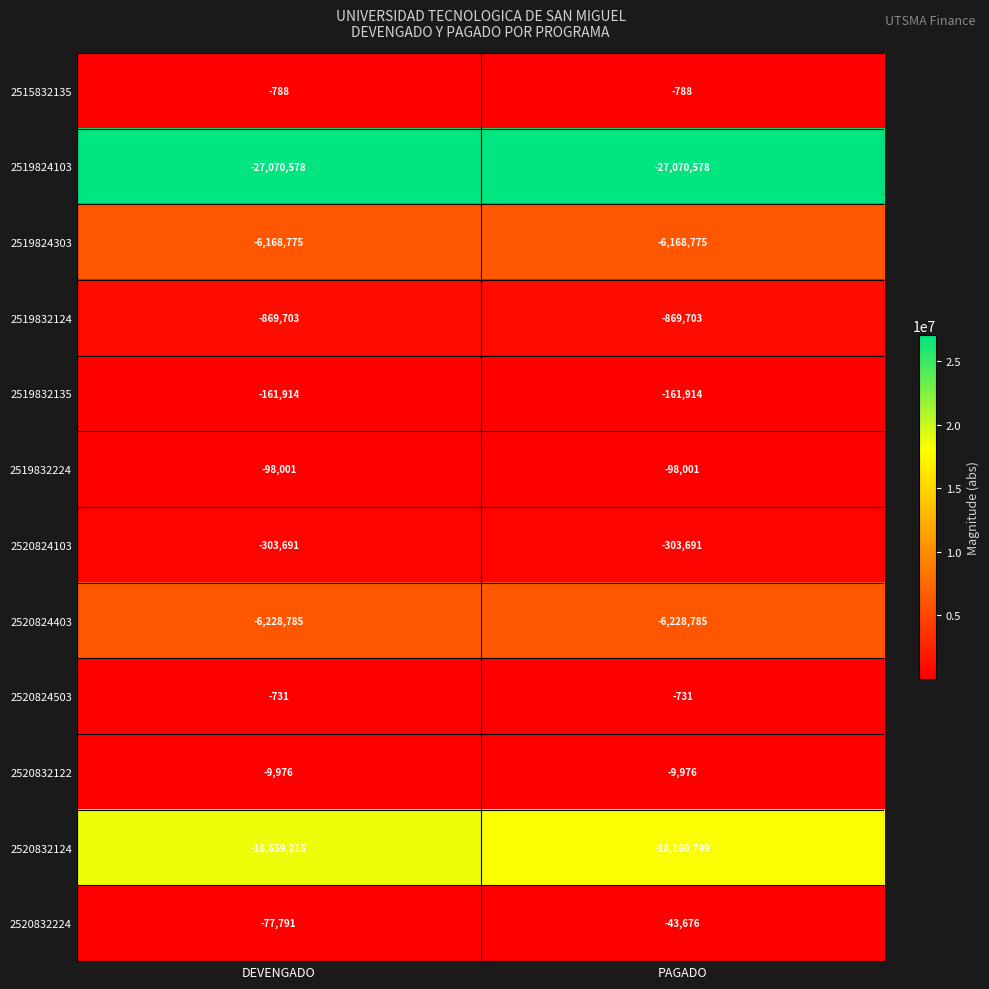

What is the difference between the highest and lowest values at DEVENGADO?

27069847